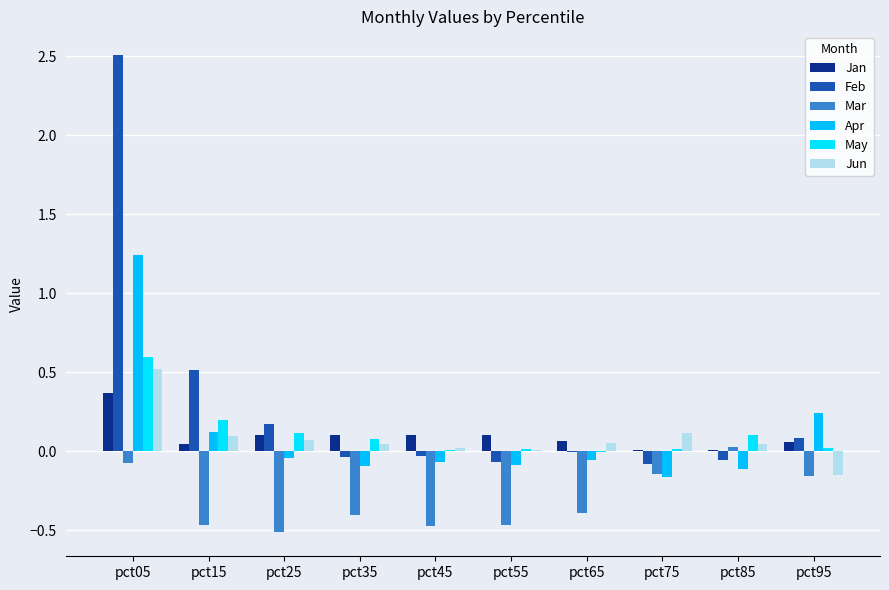

Reading right to left, list all the values displayed in this chart.

Jan: pct95=0.1	pct85=0.0	pct75=0.0	pct65=0.1	pct55=0.1	pct45=0.1	pct35=0.1	pct25=0.1	pct15=0.0	pct05=0.4
Feb: pct95=0.1	pct85=-0.1	pct75=-0.1	pct65=-0.0	pct55=-0.1	pct45=-0.0	pct35=-0.0	pct25=0.2	pct15=0.5	pct05=2.5
Mar: pct95=-0.2	pct85=0.0	pct75=-0.1	pct65=-0.4	pct55=-0.5	pct45=-0.5	pct35=-0.4	pct25=-0.5	pct15=-0.5	pct05=-0.1
Apr: pct95=0.2	pct85=-0.1	pct75=-0.2	pct65=-0.1	pct55=-0.1	pct45=-0.1	pct35=-0.1	pct25=-0.0	pct15=0.1	pct05=1.2
May: pct95=0.0	pct85=0.1	pct75=0.0	pct65=-0.0	pct55=0.0	pct45=0.0	pct35=0.1	pct25=0.1	pct15=0.2	pct05=0.6
Jun: pct95=-0.1	pct85=0.0	pct75=0.1	pct65=0.1	pct55=0.0	pct45=0.0	pct35=0.0	pct25=0.1	pct15=0.1	pct05=0.5